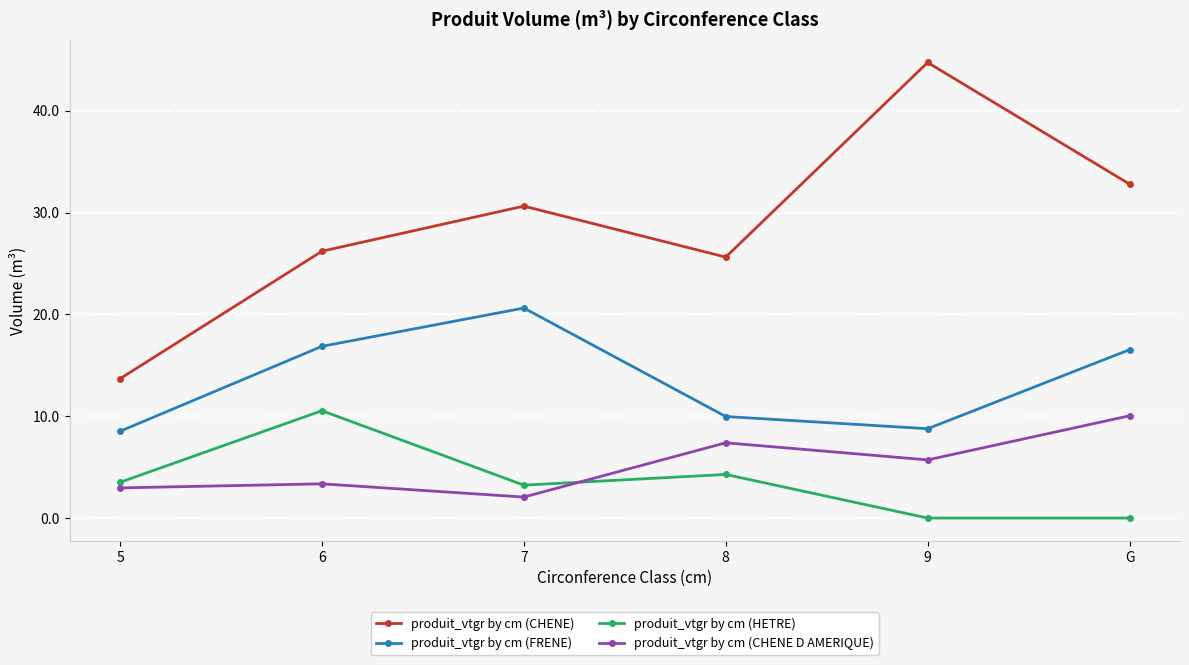

Where does the produit_vtgr by cm (CHENE D AMERIQUE) series first go above 5?

8